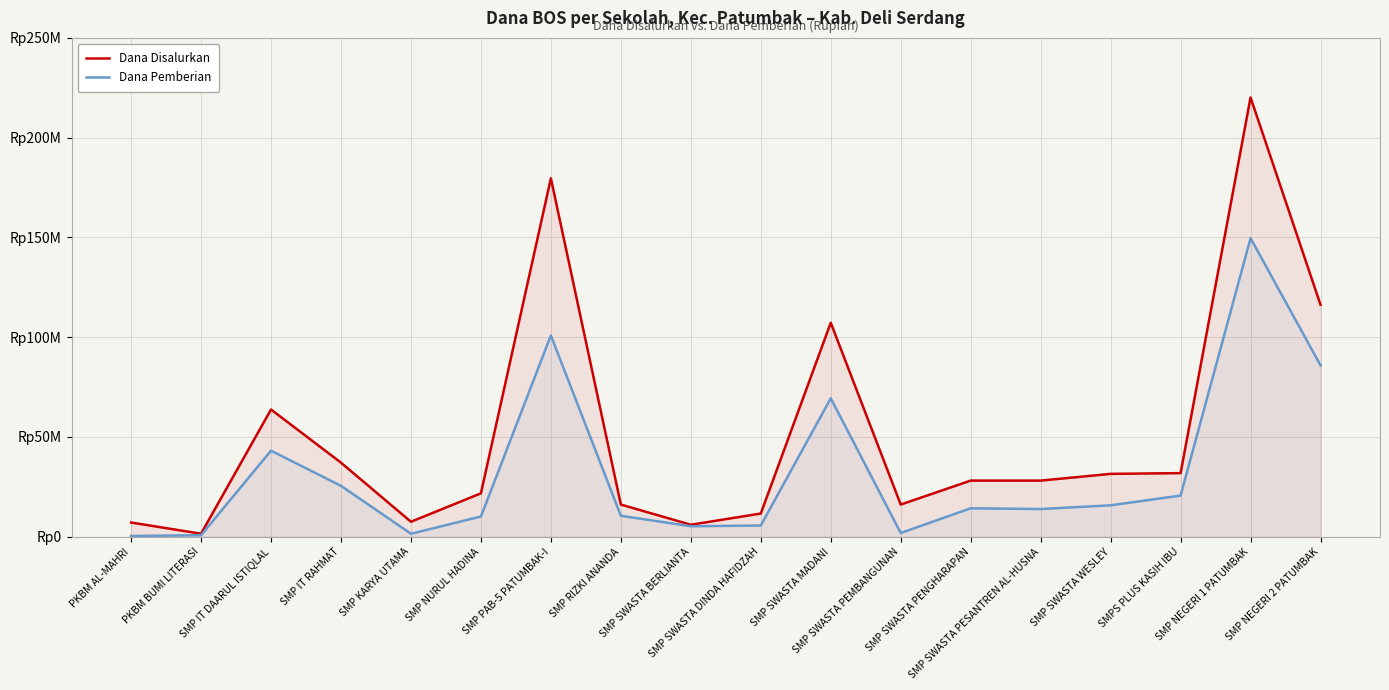

Is the value of Dana Pemberian at SMP SWASTA PEMBANGUNAN greater than the value of Dana Disalurkan at SMP IT RAHMAT?

No